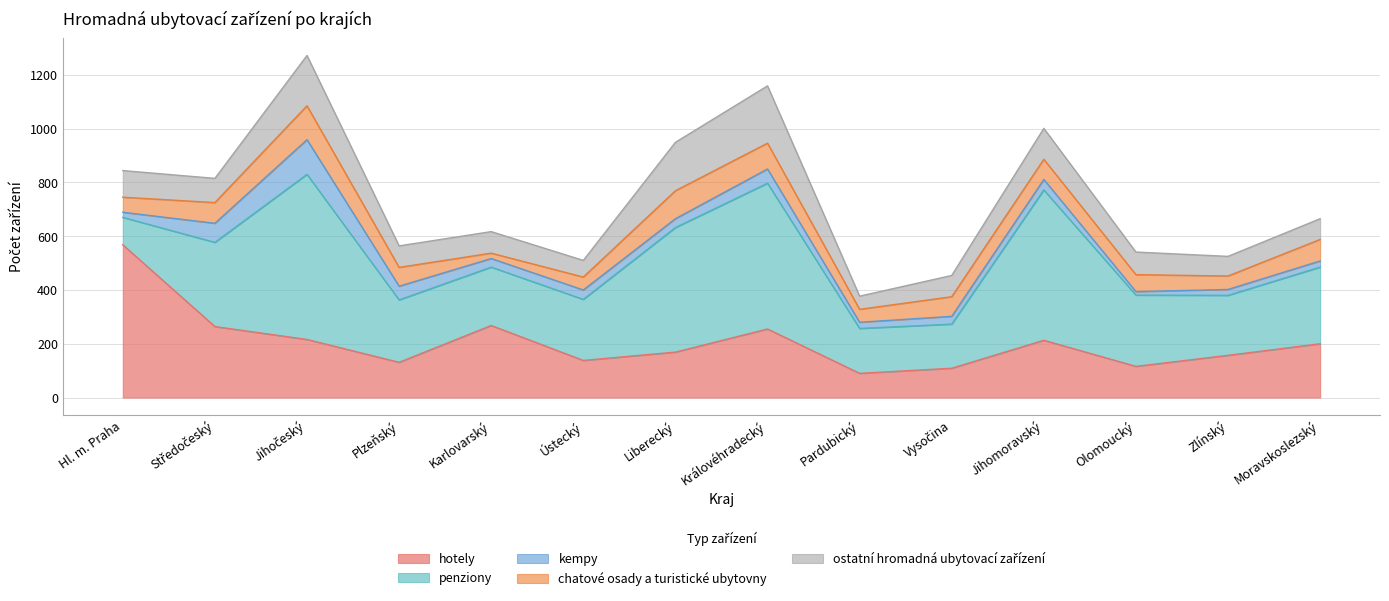

Which has a higher value, Zlínský or Středočeský?

Středočeský